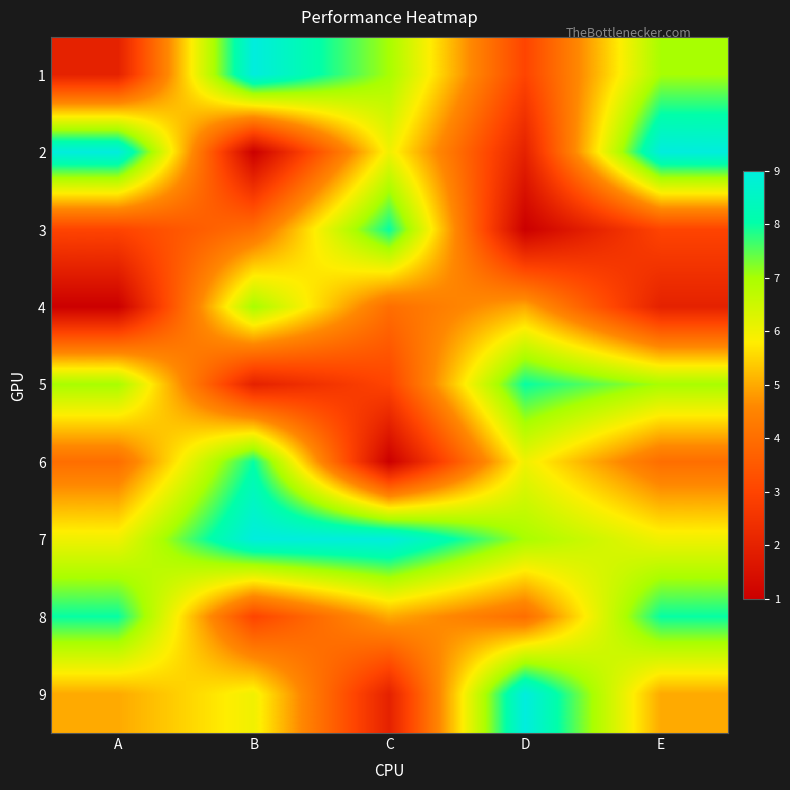

Reading left to right, transcribe all the data shown in this chart.

1: A=2	B=9	C=7	D=3	E=7
2: A=9	B=1	C=6	D=2	E=9
3: A=3	B=4	C=8	D=1	E=3
4: A=1	B=7	C=4	D=5	E=2
5: A=7	B=2	C=3	D=8	E=7
6: A=4	B=8	C=1	D=6	E=4
7: A=6	B=9	C=9	D=7	E=6
8: A=8	B=3	C=5	D=4	E=8
9: A=5	B=6	C=2	D=9	E=5